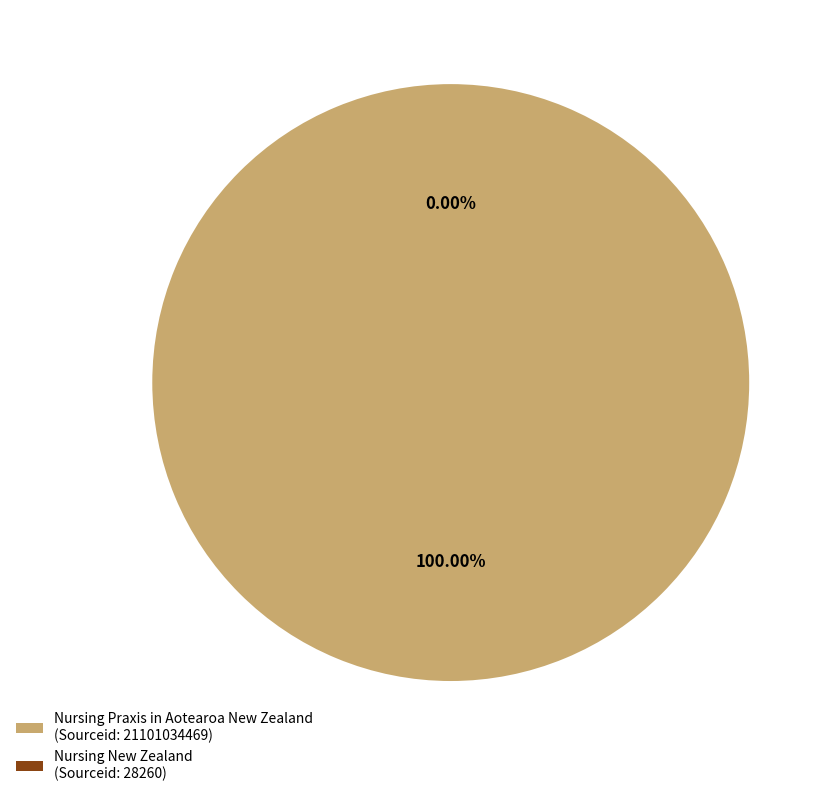

Rank the categories by value from lowest to highest.

Nursing New Zealand
(H index: 8), Nursing Praxis in Aotearoa New Zealand
(H index: 16)